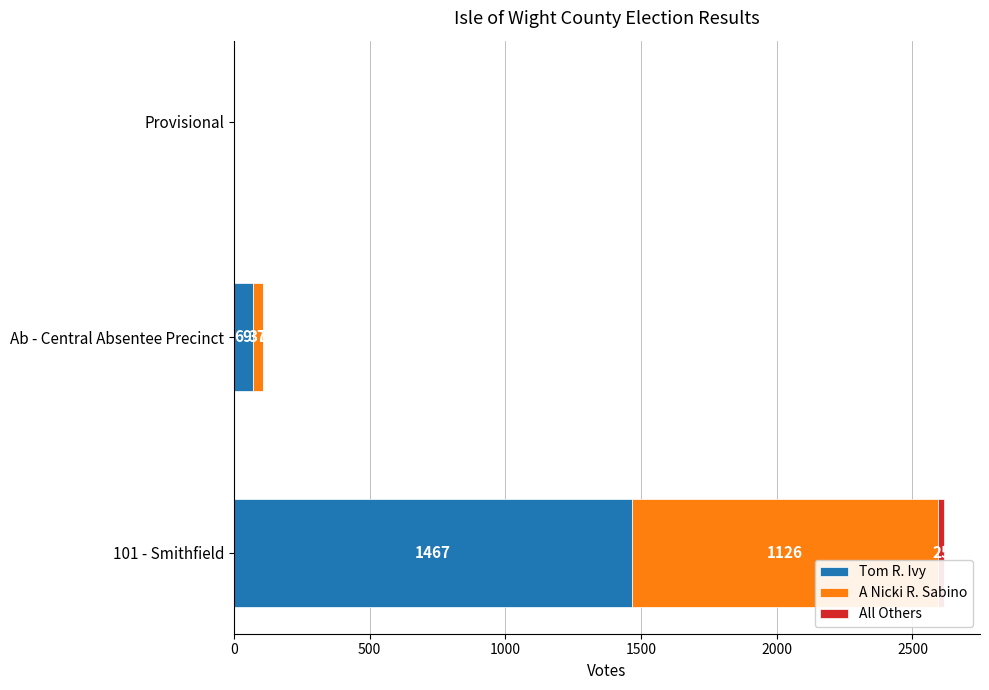

Is it true that Tom R. Ivy equals 0 at Provisional?

True